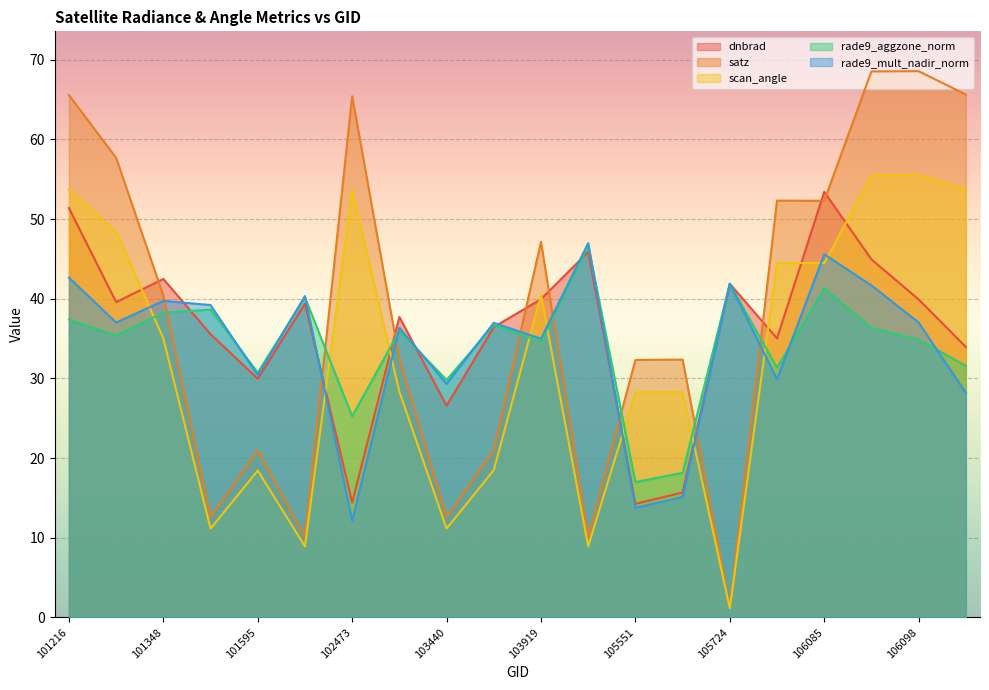

Reading left to right, extract all data points from this chart.

dnbrad: 51.4	39.6	42.5	35.5	30.0	39.4	14.4	37.7	26.6	36.4	39.9	45.9	14.3	15.7	41.9	35.0	53.4	44.9	39.9	34.0
satz: 65.6	57.7	40.4	12.6	20.9	10.1	65.4	32.4	12.6	21.0	47.1	10.1	32.3	32.4	1.3	52.3	52.3	68.5	68.6	65.6
scan_angle: 53.7	48.4	35.0	11.2	18.4	8.9	53.6	28.3	11.1	18.5	40.5	9.0	28.3	28.3	1.2	44.5	44.5	55.5	55.5	53.8
rade9_aggzone_norm: 37.4	35.4	38.3	38.6	30.7	40.2	25.2	36.0	29.8	36.7	34.6	46.7	17.0	18.2	41.9	31.3	41.3	36.3	34.9	31.6
rade9_mult_nadir_norm: 42.6	37.0	39.7	39.2	30.4	40.3	12.1	36.4	29.3	37.0	35.0	47.0	13.7	15.1	41.9	29.9	45.6	41.7	37.0	28.2